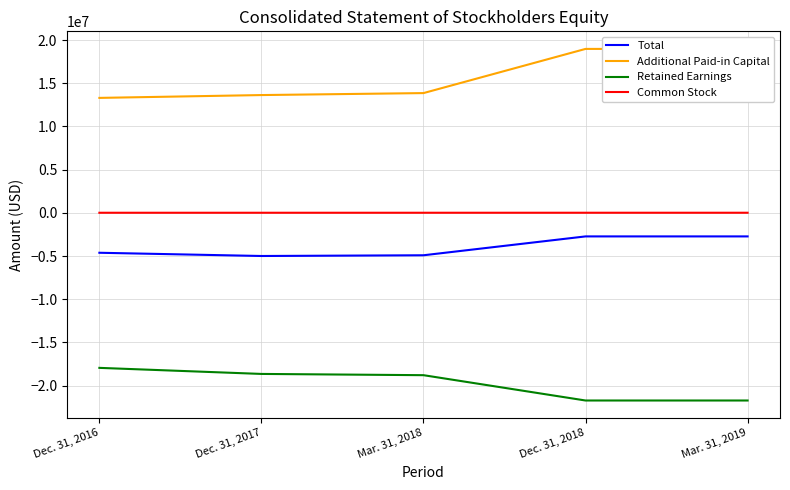

Reading left to right, list all the values displayed in this chart.

Total: Dec. 31, 2016=-4617646	Dec. 31, 2017=-4992112	Mar. 31, 2018=-4908171	Dec. 31, 2018=-2724223	Mar. 31, 2019=-2724223
Additional Paid-in Capital: Dec. 31, 2016=13311263	Dec. 31, 2017=13638806	Mar. 31, 2018=13867289	Dec. 31, 2018=18981570	Mar. 31, 2019=18981570
Retained Earnings: Dec. 31, 2016=-17942968	Dec. 31, 2017=-18645131	Mar. 31, 2018=-18789854	Dec. 31, 2018=-21721222	Mar. 31, 2019=-21721222
Common Stock: Dec. 31, 2016=14059	Dec. 31, 2017=14213	Mar. 31, 2018=14394	Dec. 31, 2018=15429	Mar. 31, 2019=15429